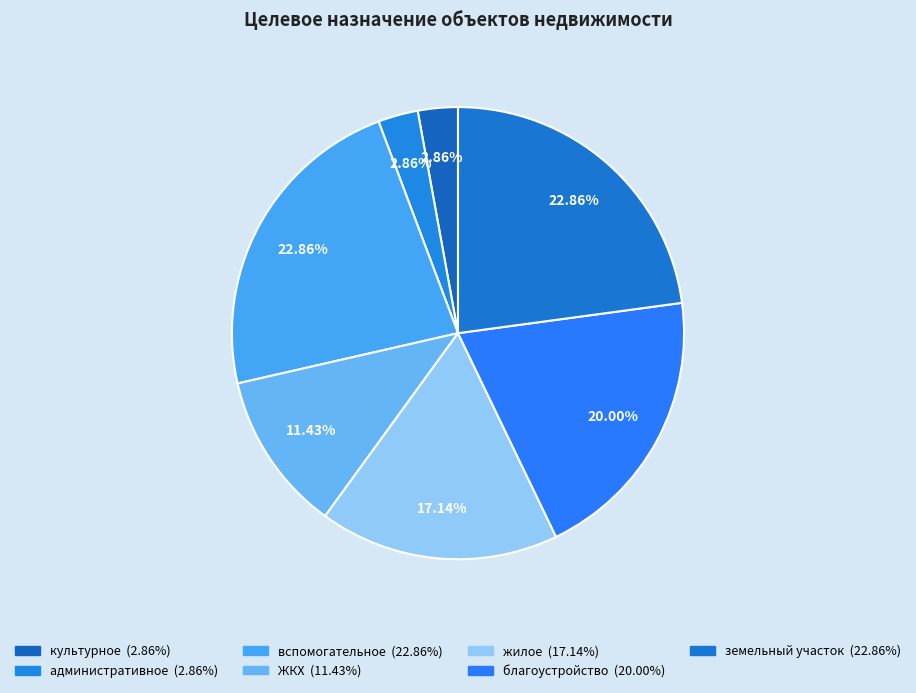

How many segments does this pie chart have?

7